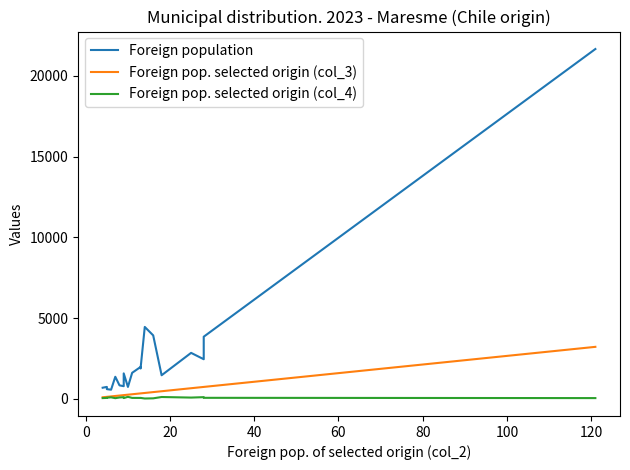

Is this an area chart (filled region under the line)?

No